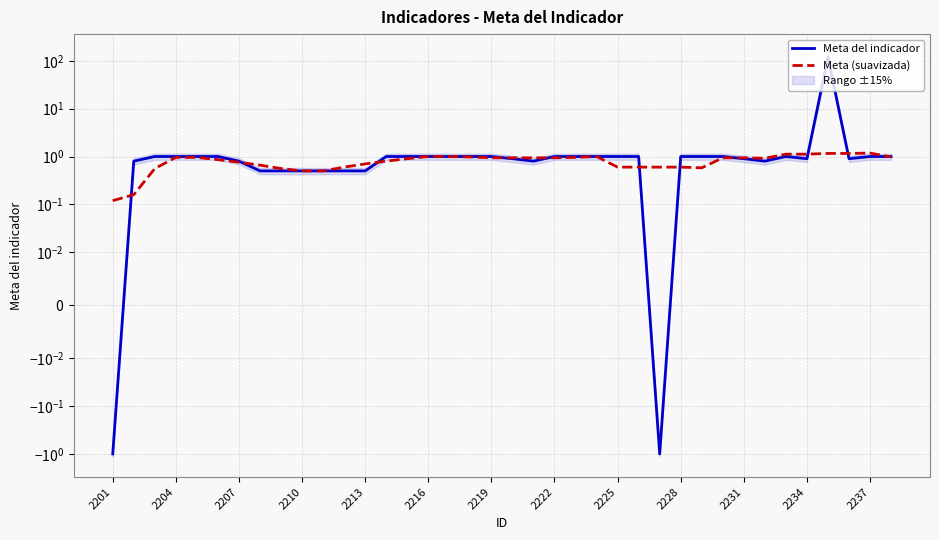

Does the chart display data point markers on the line(s)?

No